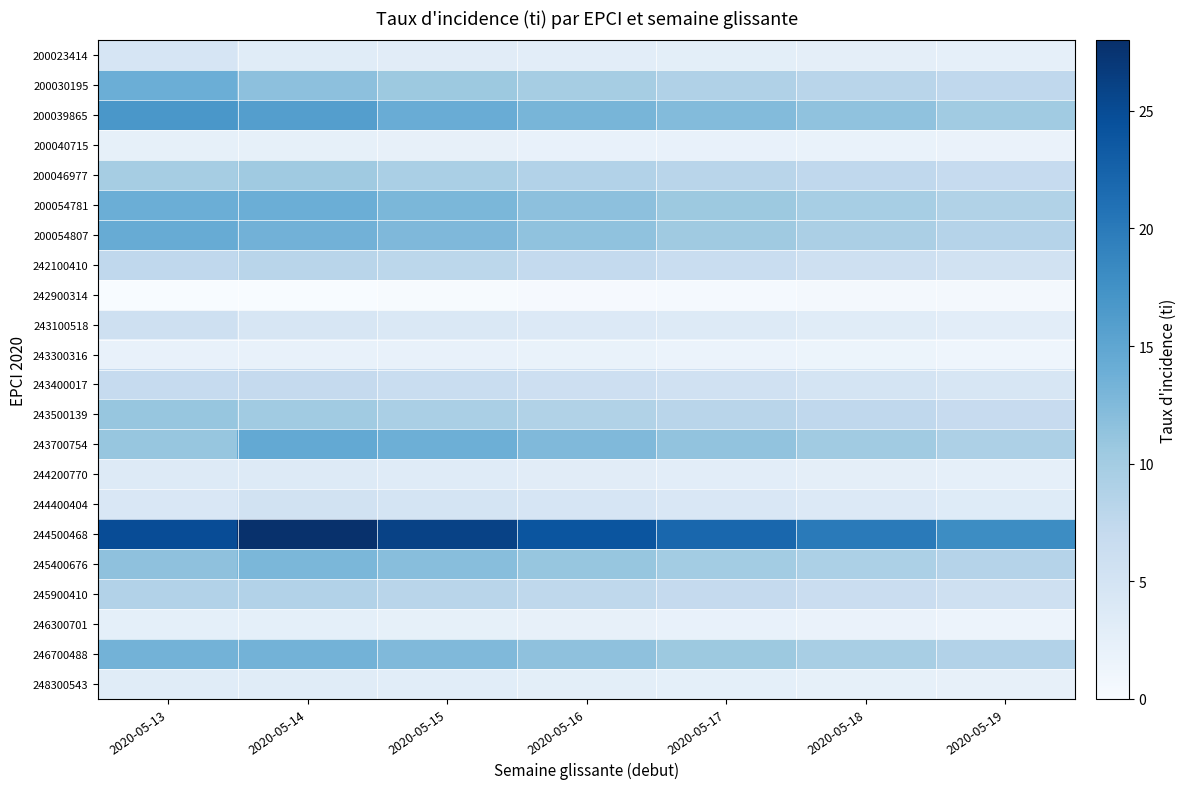

Reading right to left, extract all data points from this chart.

200023414: 2020-05-19=2.5	2020-05-18=2.7	2020-05-17=2.8	2020-05-16=2.9	2020-05-15=3.1	2020-05-14=3.2	2020-05-13=4.6
200030195: 2020-05-19=7.5	2020-05-18=8.1	2020-05-17=8.9	2020-05-16=9.8	2020-05-15=10.5	2020-05-14=11.7	2020-05-13=13.9
200039865: 2020-05-19=10.2	2020-05-18=11.4	2020-05-17=12.3	2020-05-16=13.1	2020-05-15=14.2	2020-05-14=15.9	2020-05-13=16.8
200040715: 2020-05-19=1.8	2020-05-18=1.9	2020-05-17=2.0	2020-05-16=2.1	2020-05-15=2.2	2020-05-14=2.4	2020-05-13=2.4
200046977: 2020-05-19=6.9	2020-05-18=7.5	2020-05-17=8.1	2020-05-16=8.7	2020-05-15=9.5	2020-05-14=10.3	2020-05-13=9.8
200054781: 2020-05-19=8.8	2020-05-18=9.7	2020-05-17=10.5	2020-05-16=11.6	2020-05-15=12.8	2020-05-14=13.9	2020-05-13=13.9
200054807: 2020-05-19=8.5	2020-05-18=9.4	2020-05-17=10.3	2020-05-16=11.4	2020-05-15=12.6	2020-05-14=13.5	2020-05-13=14.3
242100410: 2020-05-19=5.3	2020-05-18=5.9	2020-05-17=6.5	2020-05-16=7.2	2020-05-15=7.8	2020-05-14=8.1	2020-05-13=7.5
242900314: 2020-05-19=0.6	2020-05-18=0.5	2020-05-17=0.4	2020-05-16=0.3	2020-05-15=0.2	2020-05-14=0.1	2020-05-13=0.0
243100518: 2020-05-19=2.9	2020-05-18=3.2	2020-05-17=3.5	2020-05-16=3.8	2020-05-15=4.1	2020-05-14=4.4	2020-05-13=5.9
243300316: 2020-05-19=1.3	2020-05-18=1.5	2020-05-17=1.7	2020-05-16=1.9	2020-05-15=2.0	2020-05-14=2.1	2020-05-13=2.1
243400017: 2020-05-19=4.5	2020-05-18=5.0	2020-05-17=5.5	2020-05-16=6.0	2020-05-15=6.5	2020-05-14=7.0	2020-05-13=6.9
243500139: 2020-05-19=6.8	2020-05-18=7.5	2020-05-17=8.1	2020-05-16=8.8	2020-05-15=9.5	2020-05-14=10.2	2020-05-13=11.0
243700754: 2020-05-19=9.1	2020-05-18=10.2	2020-05-17=11.3	2020-05-16=12.5	2020-05-15=13.8	2020-05-14=14.6	2020-05-13=11.0
244200770: 2020-05-19=2.5	2020-05-18=2.7	2020-05-17=2.9	2020-05-16=3.1	2020-05-15=3.3	2020-05-14=3.5	2020-05-13=3.5
244400404: 2020-05-19=3.4	2020-05-18=3.8	2020-05-17=4.2	2020-05-16=4.6	2020-05-15=5.0	2020-05-14=5.4	2020-05-13=4.2
244500468: 2020-05-19=18.0	2020-05-18=20.0	2020-05-17=22.0	2020-05-16=24.0	2020-05-15=26.0	2020-05-14=27.8	2020-05-13=24.9
245400676: 2020-05-19=8.5	2020-05-18=9.2	2020-05-17=10.0	2020-05-16=11.0	2020-05-15=12.0	2020-05-14=12.8	2020-05-13=11.5
245900410: 2020-05-19=5.8	2020-05-18=6.4	2020-05-17=7.0	2020-05-16=7.6	2020-05-15=8.2	2020-05-14=8.7	2020-05-13=8.7
246300701: 2020-05-19=1.6	2020-05-18=1.8	2020-05-17=2.0	2020-05-16=2.2	2020-05-15=2.4	2020-05-14=2.6	2020-05-13=2.6
246700488: 2020-05-19=8.7	2020-05-18=9.6	2020-05-17=10.5	2020-05-16=11.5	2020-05-15=12.5	2020-05-14=13.4	2020-05-13=13.4
248300543: 2020-05-19=2.2	2020-05-18=2.4	2020-05-17=2.6	2020-05-16=2.8	2020-05-15=3.0	2020-05-14=3.2	2020-05-13=3.2